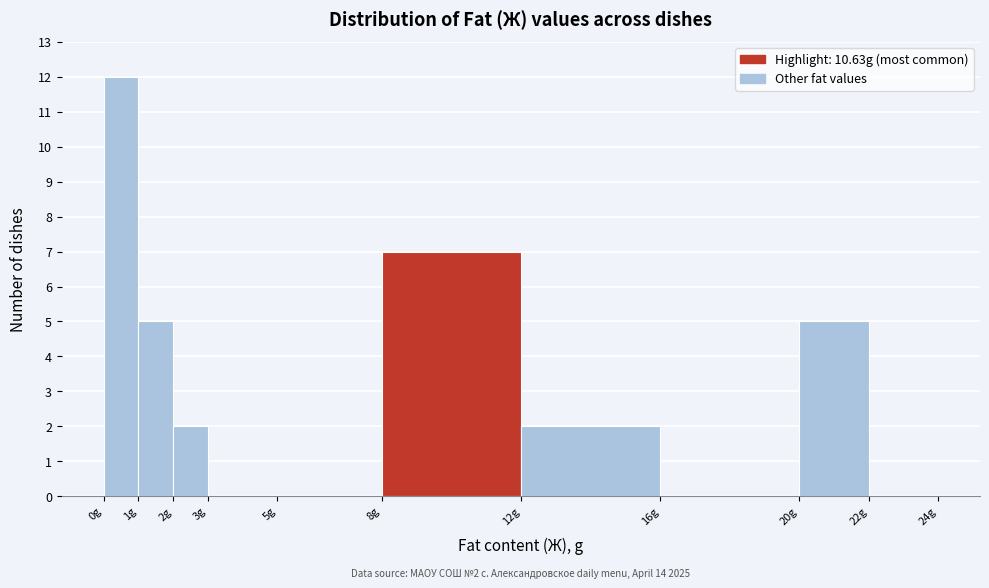

Which range on the x-axis has the tallest bar?

0 to 1